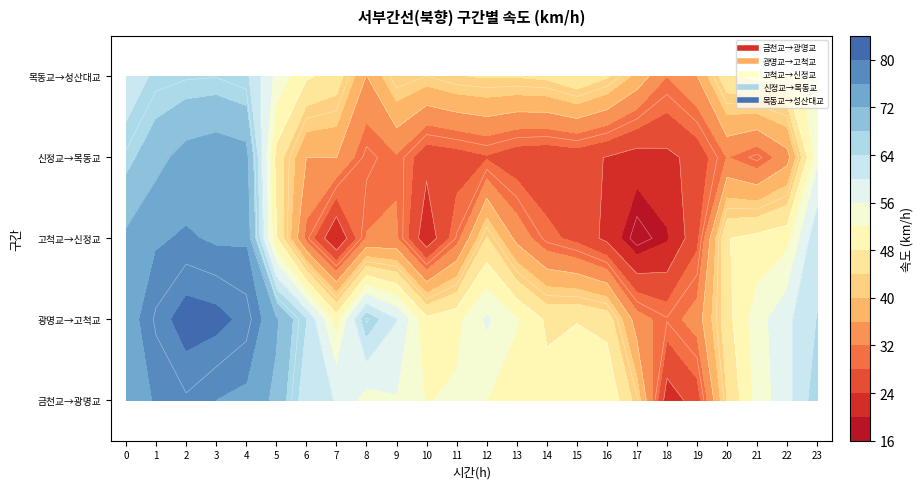

What is the total value across all series at 3?

373.1